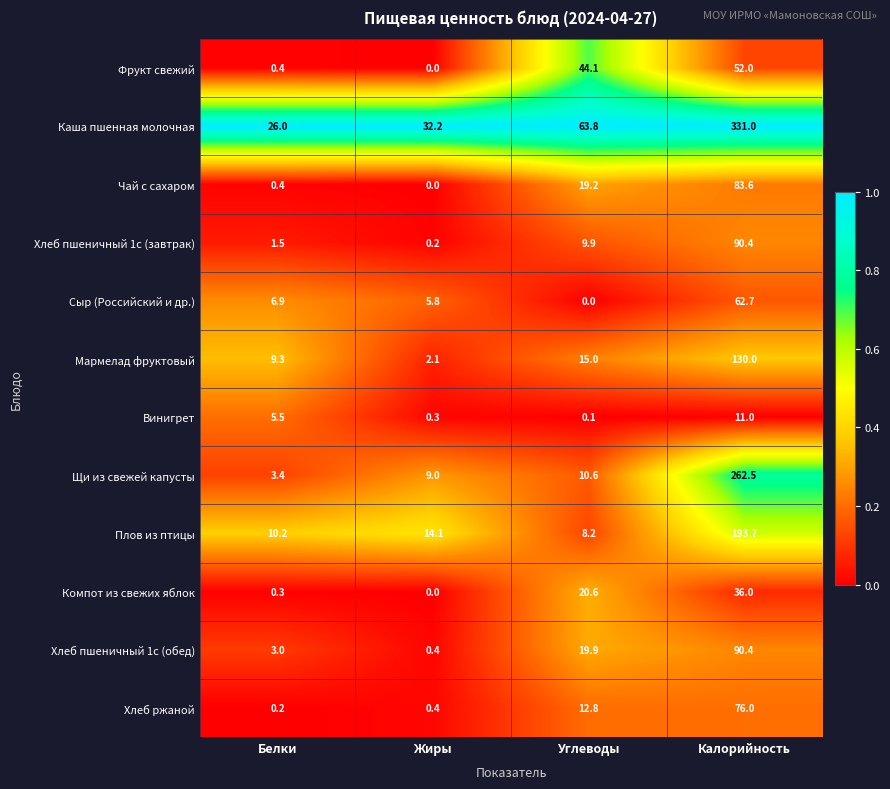

Which series has the widest spread of values?

Каша пшенная молочная